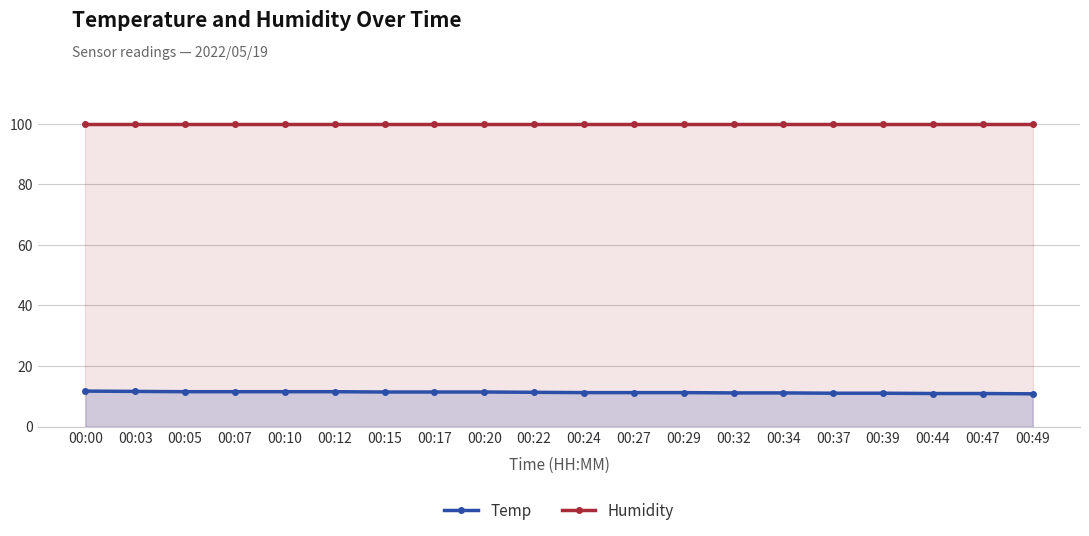

Which has a higher value, 00:12 or 00:22?

00:12